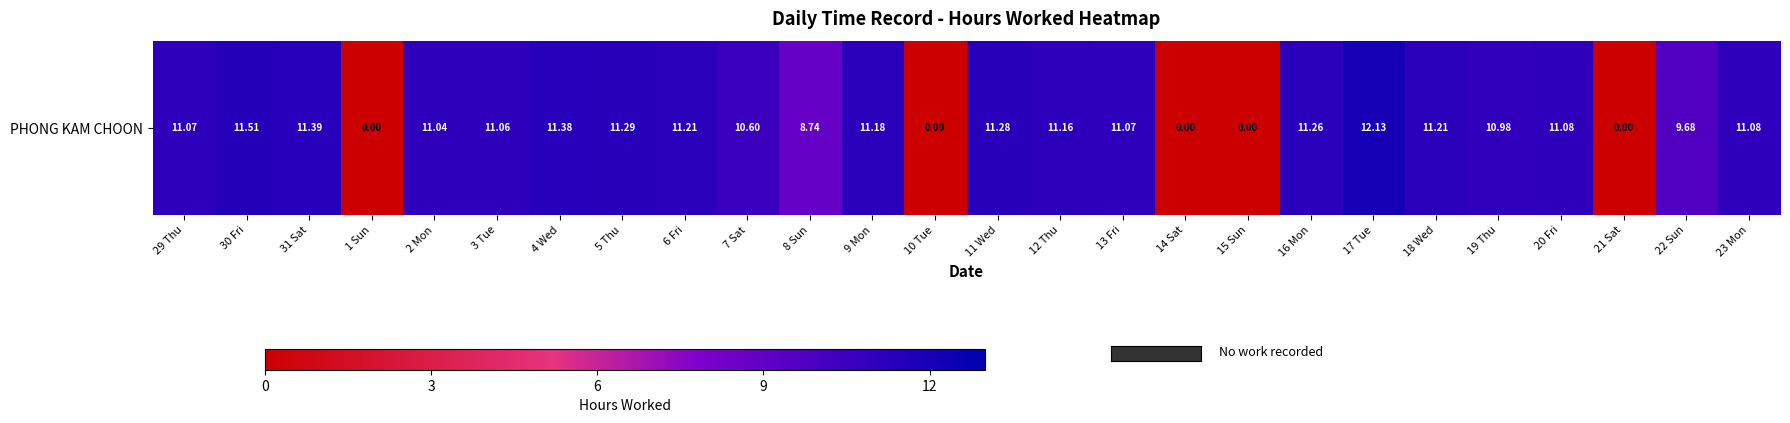

Reading left to right, extract all data points from this chart.

29 Thu=11.1	30 Fri=11.5	31 Sat=11.4	1 Sun=0.0	2 Mon=11.0	3 Tue=11.1	4 Wed=11.4	5 Thu=11.3	6 Fri=11.2	7 Sat=10.6	8 Sun=8.7	9 Mon=11.2	10 Tue=0.0	11 Wed=11.3	12 Thu=11.2	13 Fri=11.1	14 Sat=0.0	15 Sun=0.0	16 Mon=11.3	17 Tue=12.1	18 Wed=11.2	19 Thu=11.0	20 Fri=11.1	21 Sat=0.0	22 Sun=9.7	23 Mon=11.1